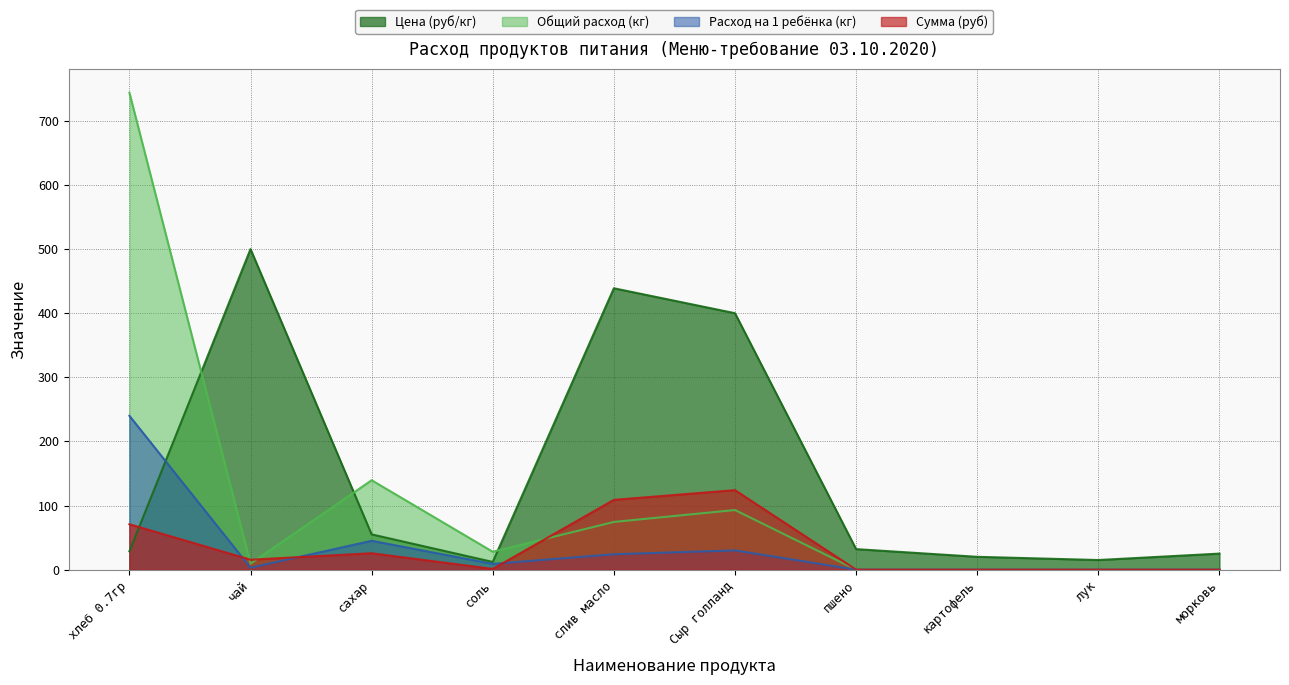

At which label is Сумма (руб) closest to 62?

хлеб 0.7гр